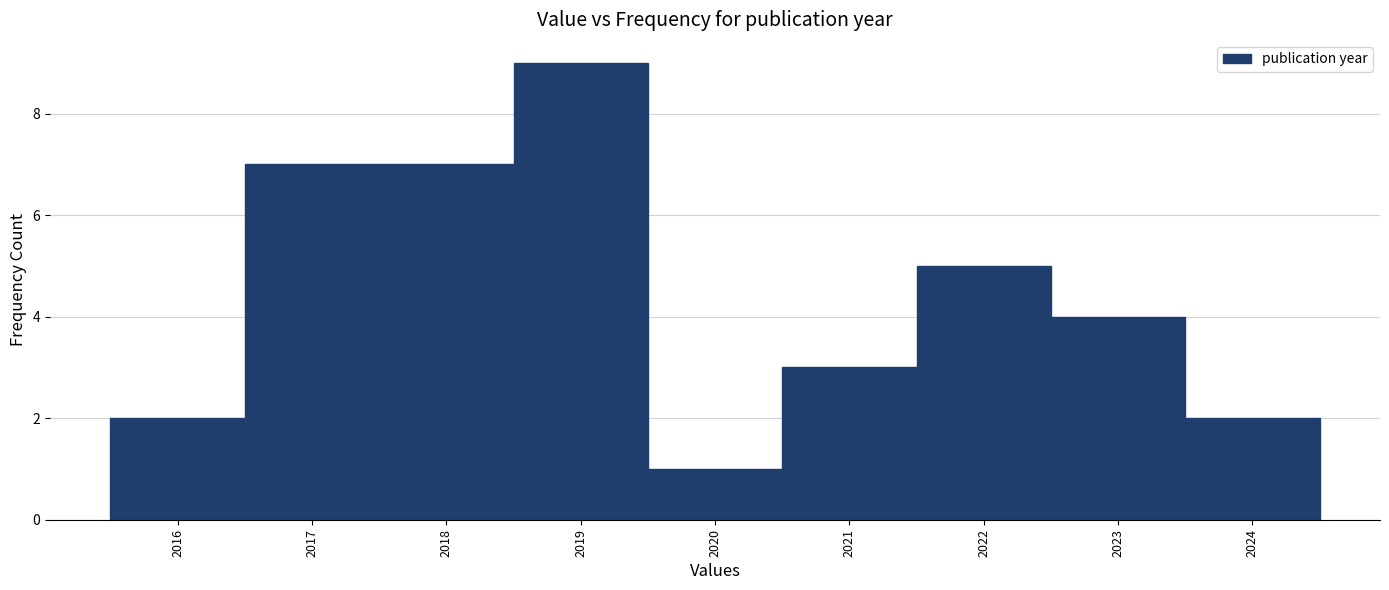

How tall is the bar that spans 2017.5 to 2018.5 on the x-axis? The values are not printed on the chart, so give them approximately, as read against the axis.

7